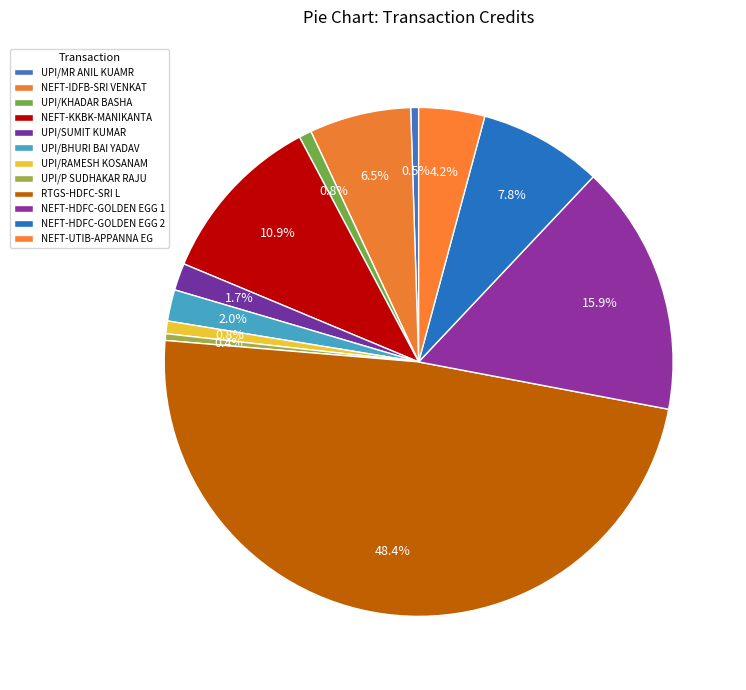

The UPI/SUMIT KUMAR slice represents 1% of the pie. True or false?

False